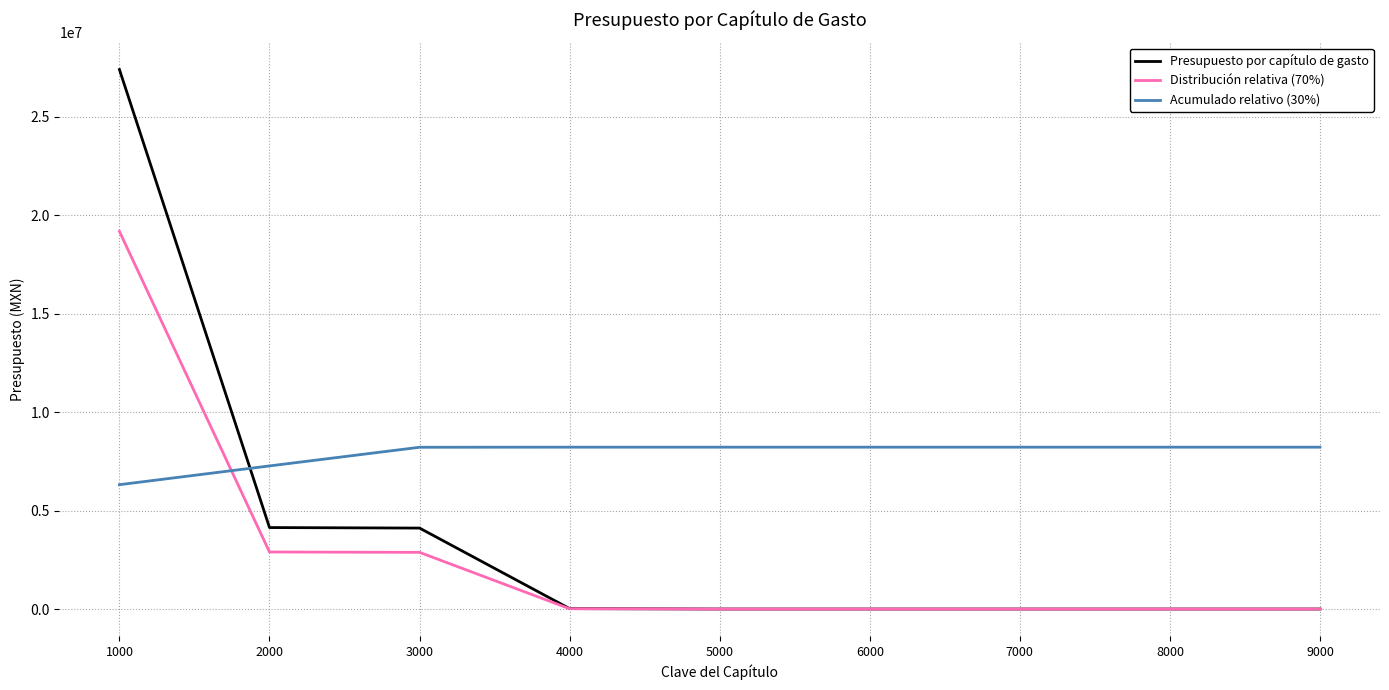

Which series ends up on top after the final intersection of Presupuesto por capítulo de gasto and Acumulado relativo (30%)?

Acumulado relativo (30%)